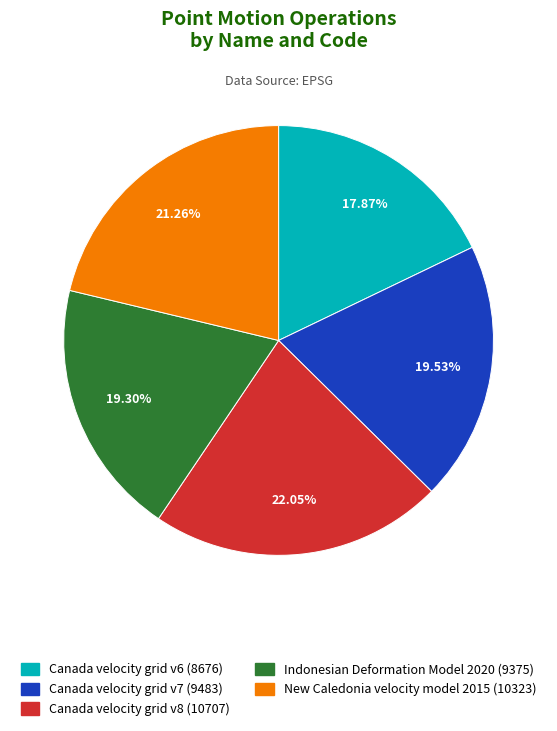

Count the number of slices in the pie.

5